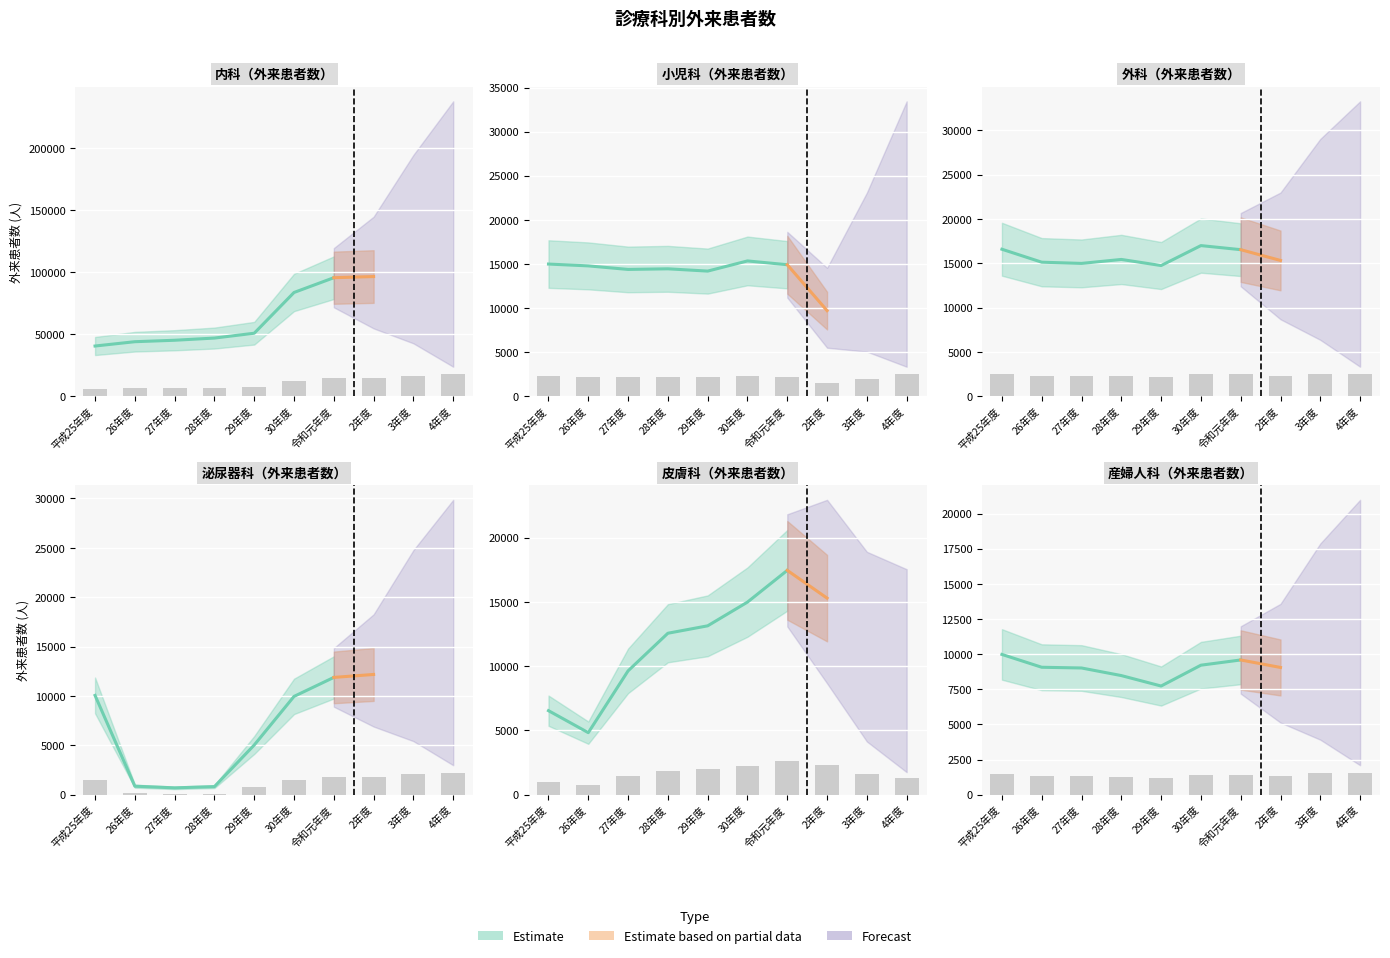

Reading left to right, what are all the values shown in this chart?

内科: 平成25年度=6069.4	26年度=6590.8	27年度=6766.2	28年度=7031.2	29年度=7615.6	30年度=12542.4	令和元年度=14326.9	2年度=14467.4	3年度=16671.1	4年度=17824.5
小児科: 平成25年度=2247.6	26年度=2216.7	27年度=2156.2	28年度=2166.8	29年度=2128.0	30年度=2300.8	令和元年度=2236.3	2年度=1455.8	3年度=1978.2	4年度=2507.5
外科: 平成25年度=2488.3	26年度=2268.9	27年度=2248.5	28年度=2315.5	29年度=2212.2	30年度=2550.0	令和元年度=2481.0	2年度=2298.6	3年度=2489.2	4年度=2496.2
泌尿器科: 平成25年度=1508.2	26年度=129.4	27年度=104.4	28年度=123.1	29年度=755.1	30年度=1493.4	令和元年度=1781.8	2年度=1826.7	3年度=2123.1	4年度=2239.5
皮膚科: 平成25年度=981.0	26年度=724.4	27年度=1445.7	28年度=1884.8	29年度=1971.3	30年度=2248.0	令和元年度=2618.5	2年度=2294.5	3年度=1620.1	4年度=1316.1
産婦人科: 平成25年度=1496.7	26年度=1359.9	27年度=1352.1	28年度=1271.1	29年度=1159.6	30年度=1382.0	令和元年度=1437.8	2年度=1357.6	3年度=1531.6	4年度=1573.0